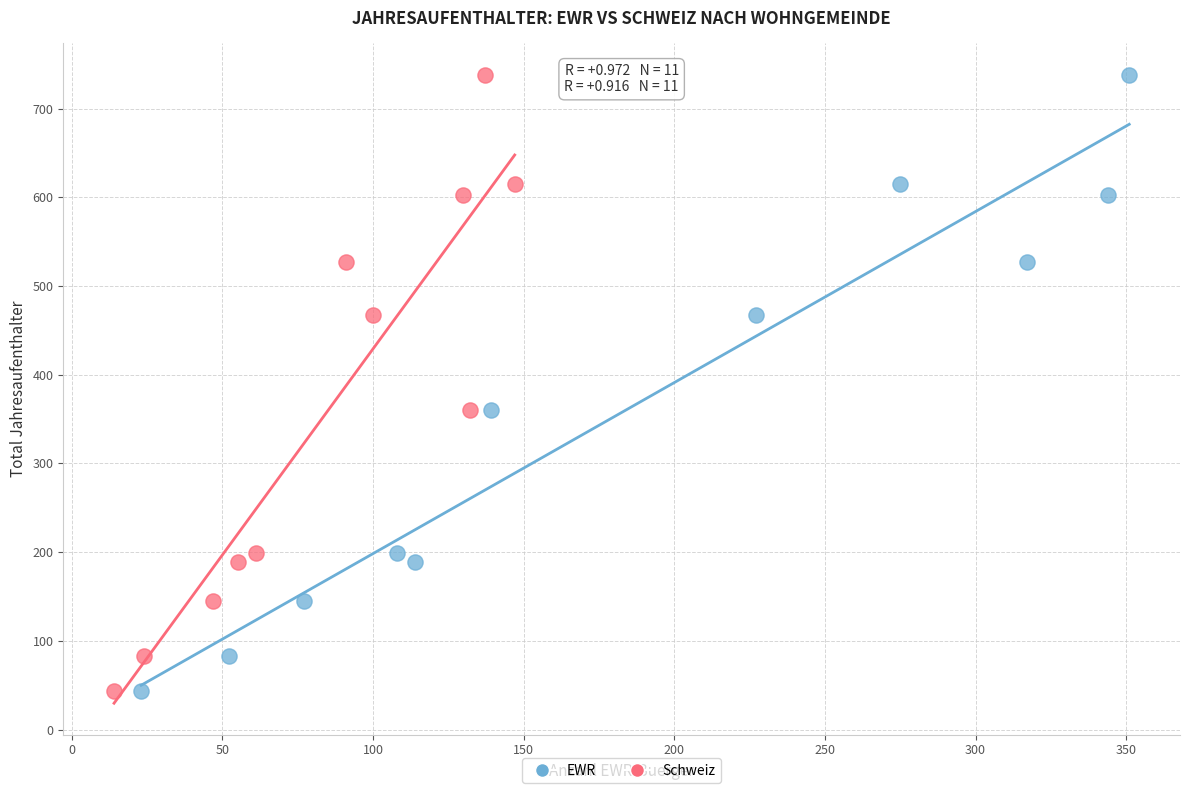

What are all the series names shown in the legend?

EWR, Schweiz